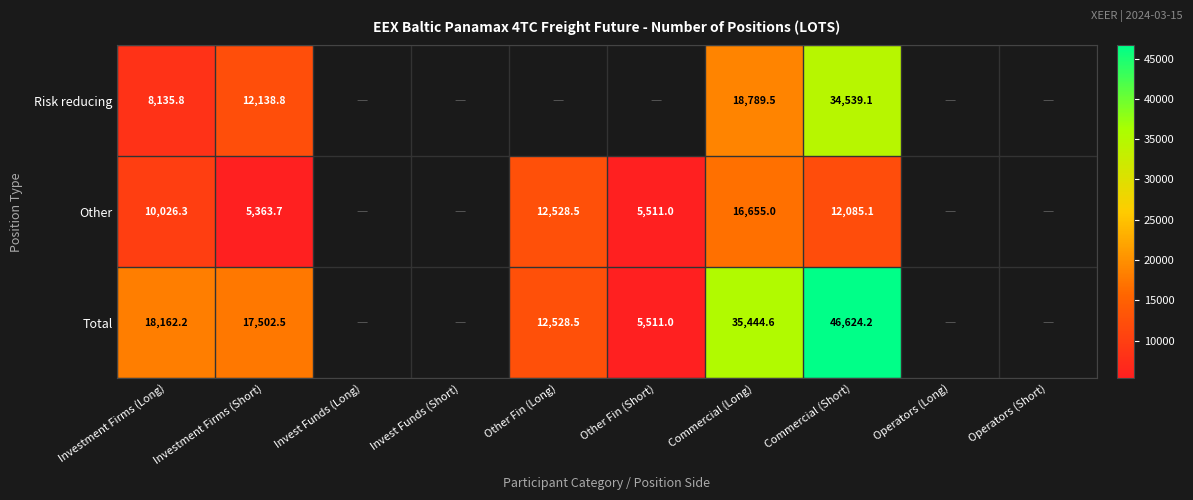

Which has a higher value, Other Fin (Short) or Commercial (Long)?

Commercial (Long)